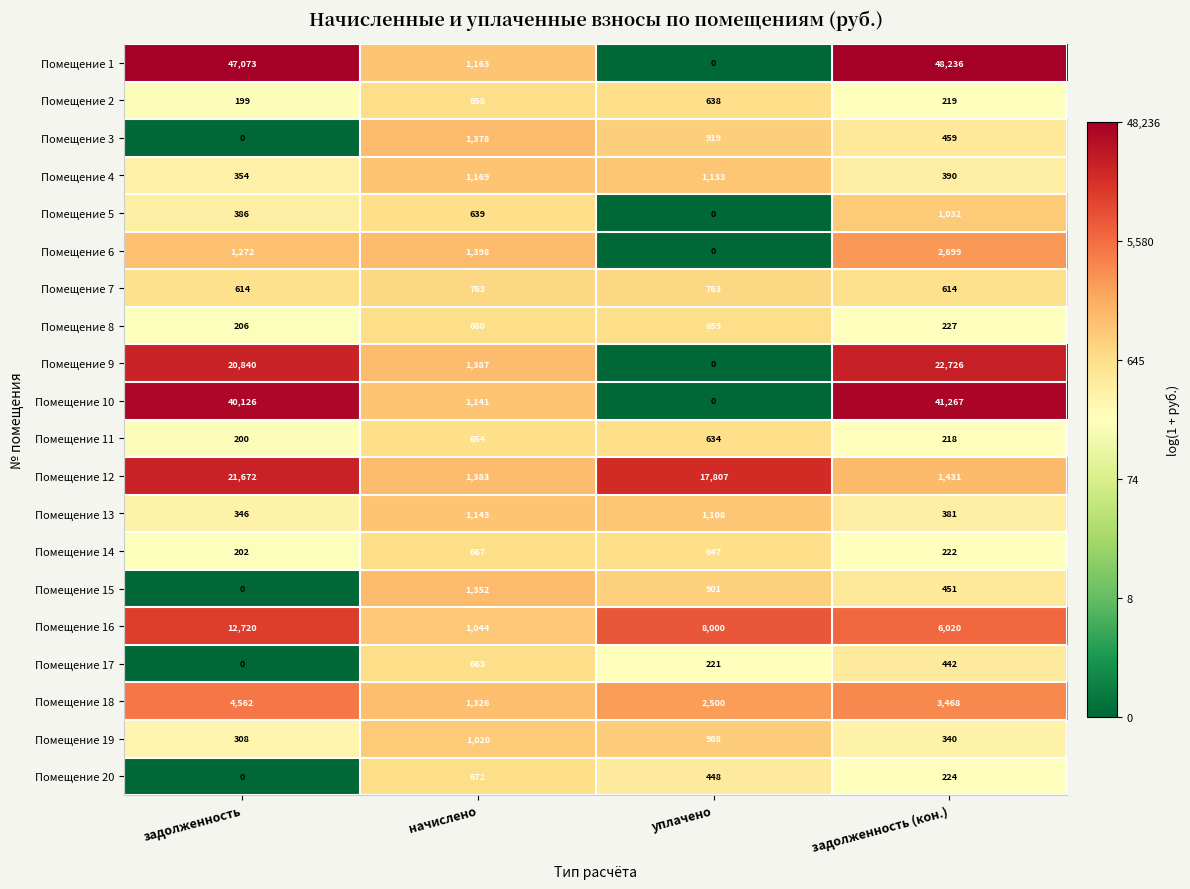

Between задолженность and задолженность (кон.), which series saw the biggest shift?

Помещение 12